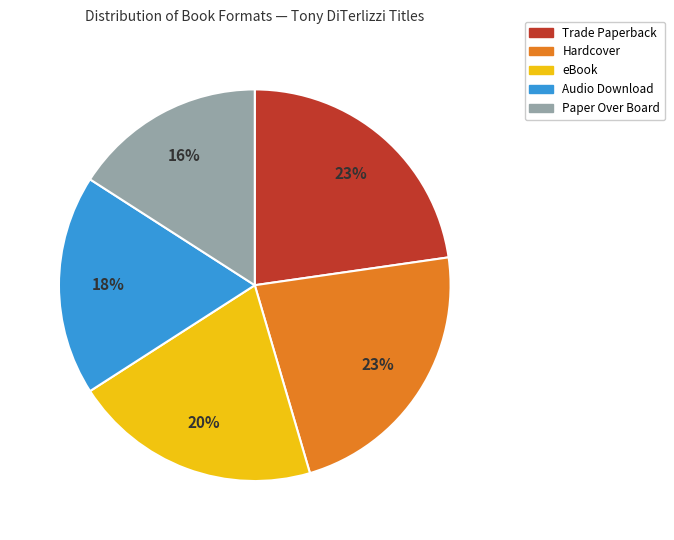

Is there any slice that represents more than half of the pie?

No